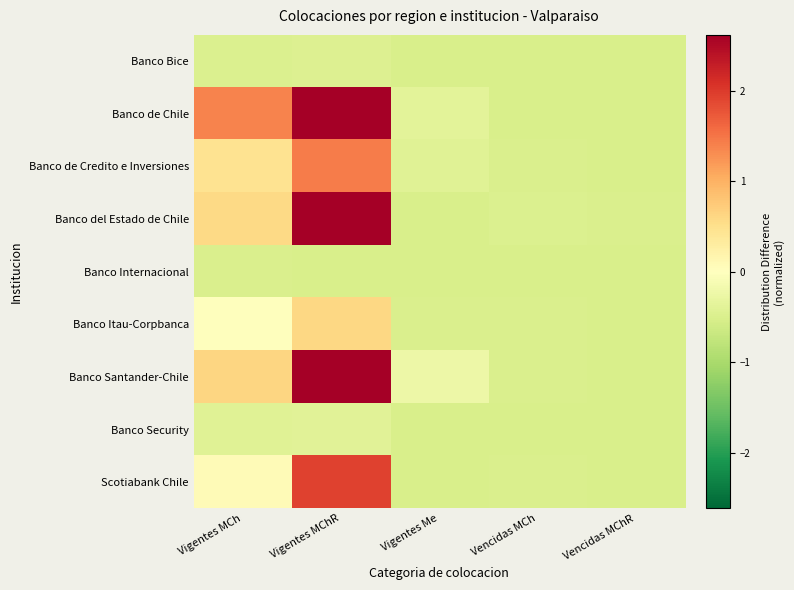

At Vencidas MChR, list the series in order from smallest to largest.

Banco Security, Banco de Chile, Banco Bice, Banco Internacional, Banco de Credito e Inversiones, Banco Itau-Corpbanca, Banco Santander-Chile, Scotiabank Chile, Banco del Estado de Chile